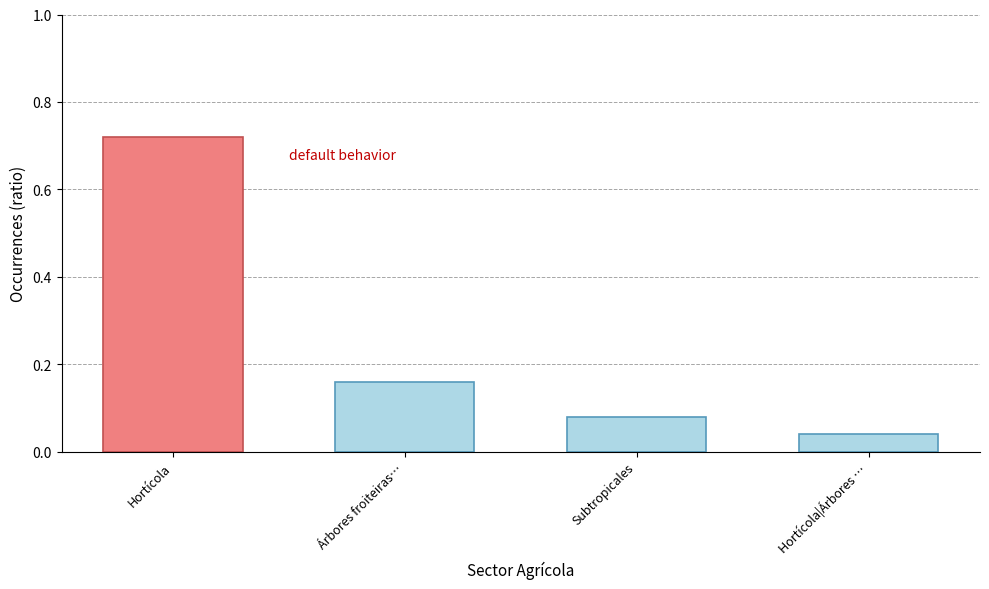

What is the label of the 4th bar from the right?

Hortícola